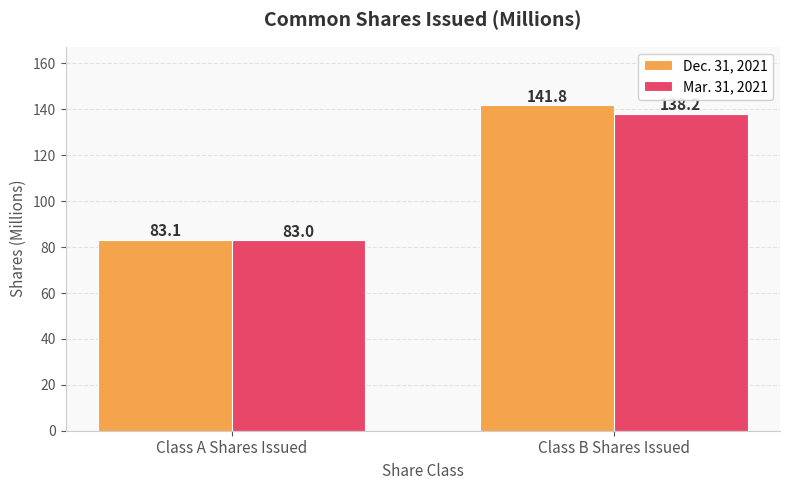

List the labels in order of Mar. 31, 2021 value, smallest first.

Class A Shares Issued, Class B Shares Issued